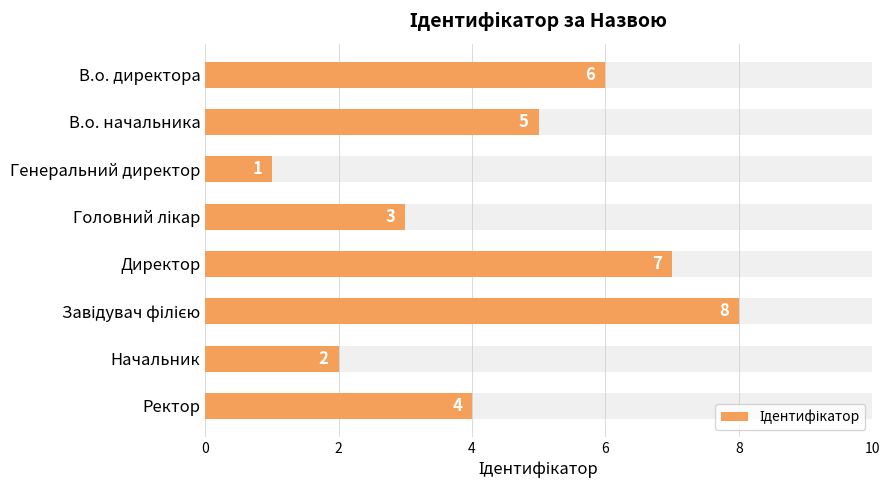

Count the number of data series in this chart.

1